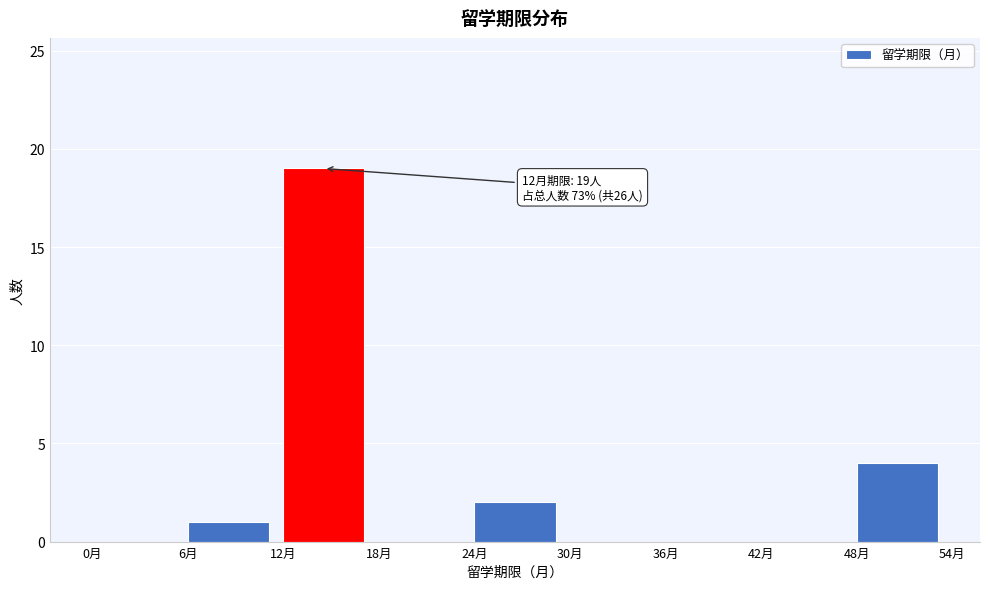

Which range on the x-axis has the tallest bar?

12 to 18